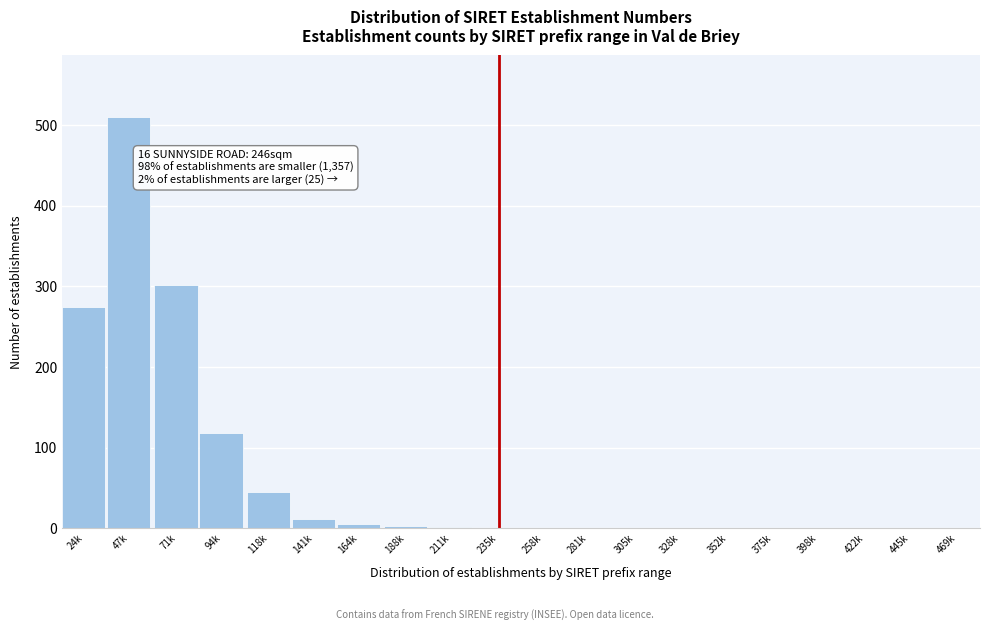

What is the greatest value displayed?

510